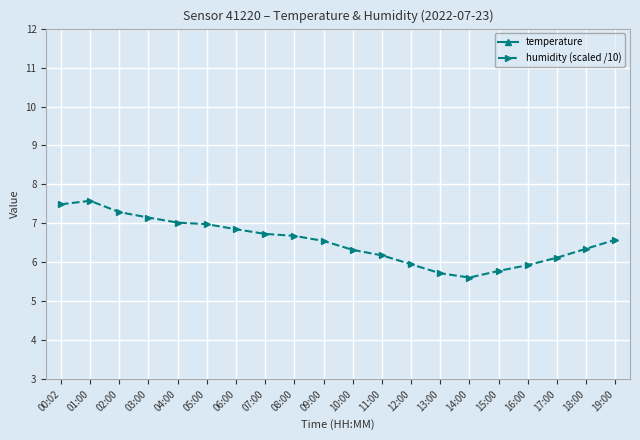

What is the minimum value for temperature?

17.4